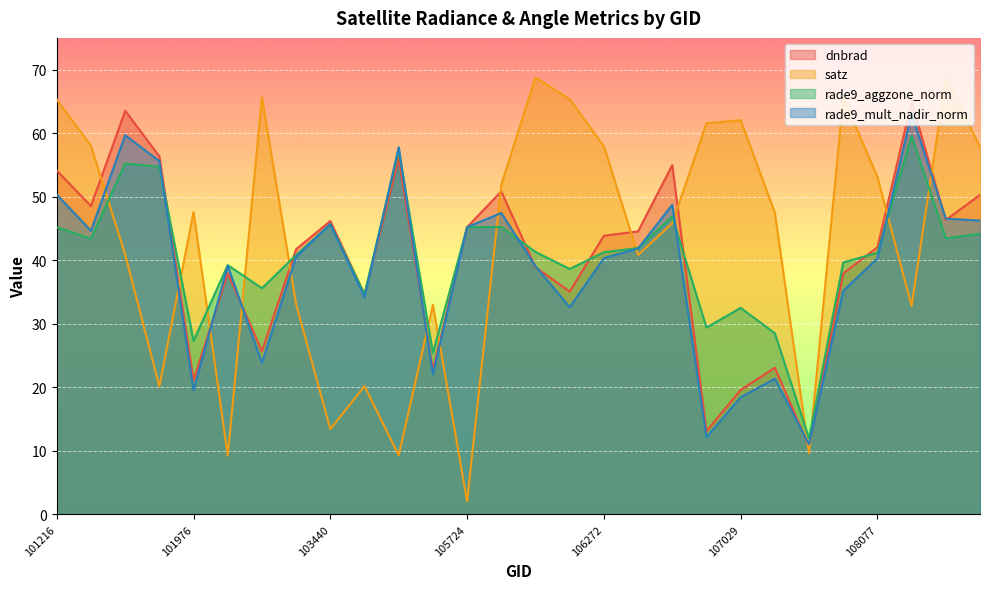

What value does the satz series have at 107910?

65.6